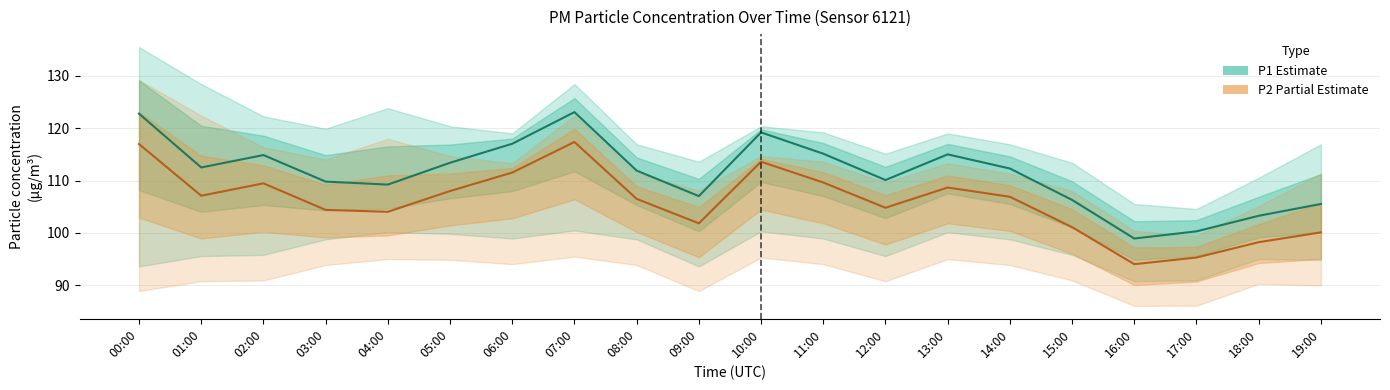

What is the label of the 6th point from the left?

05:00